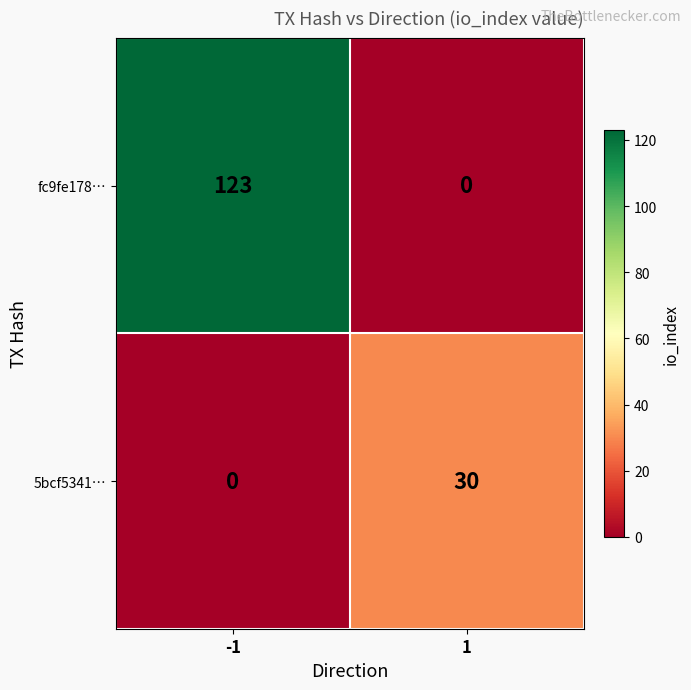

What is the difference between the maximum and minimum values in the fc9fe178… series?

123